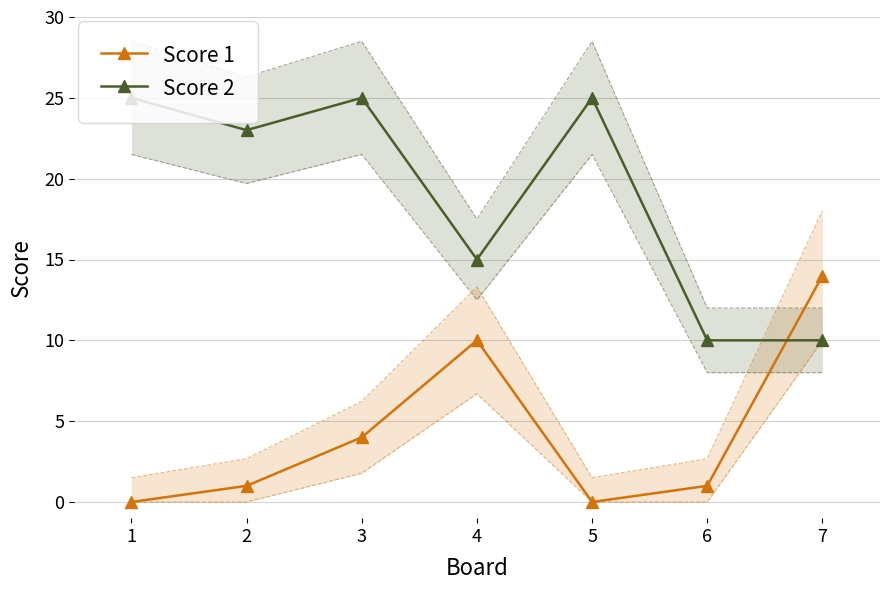

What are all the series names shown in the legend?

Score 1, Score 2